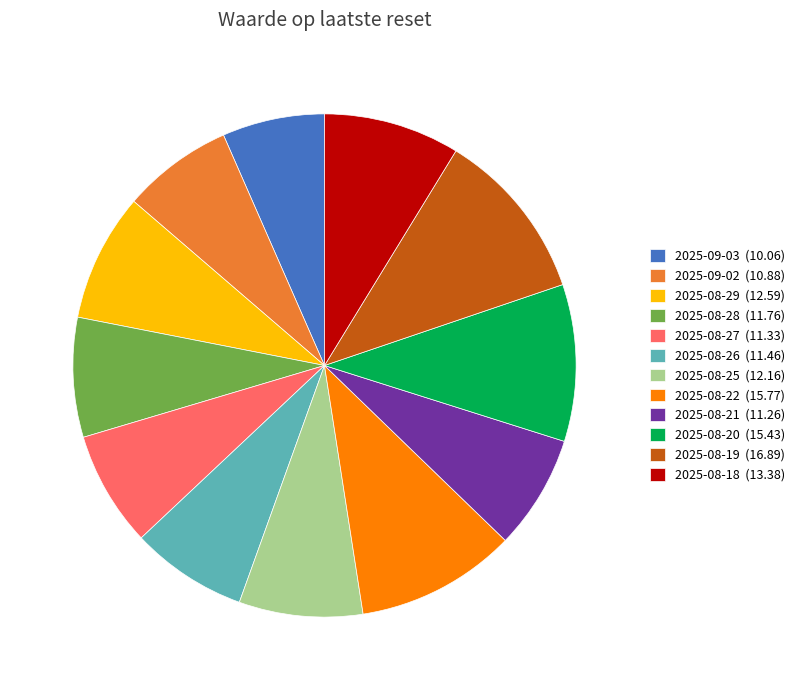

Combined, do 2025-08-29 (12.59) and 2025-08-22 (15.77) account for over 50%?

No